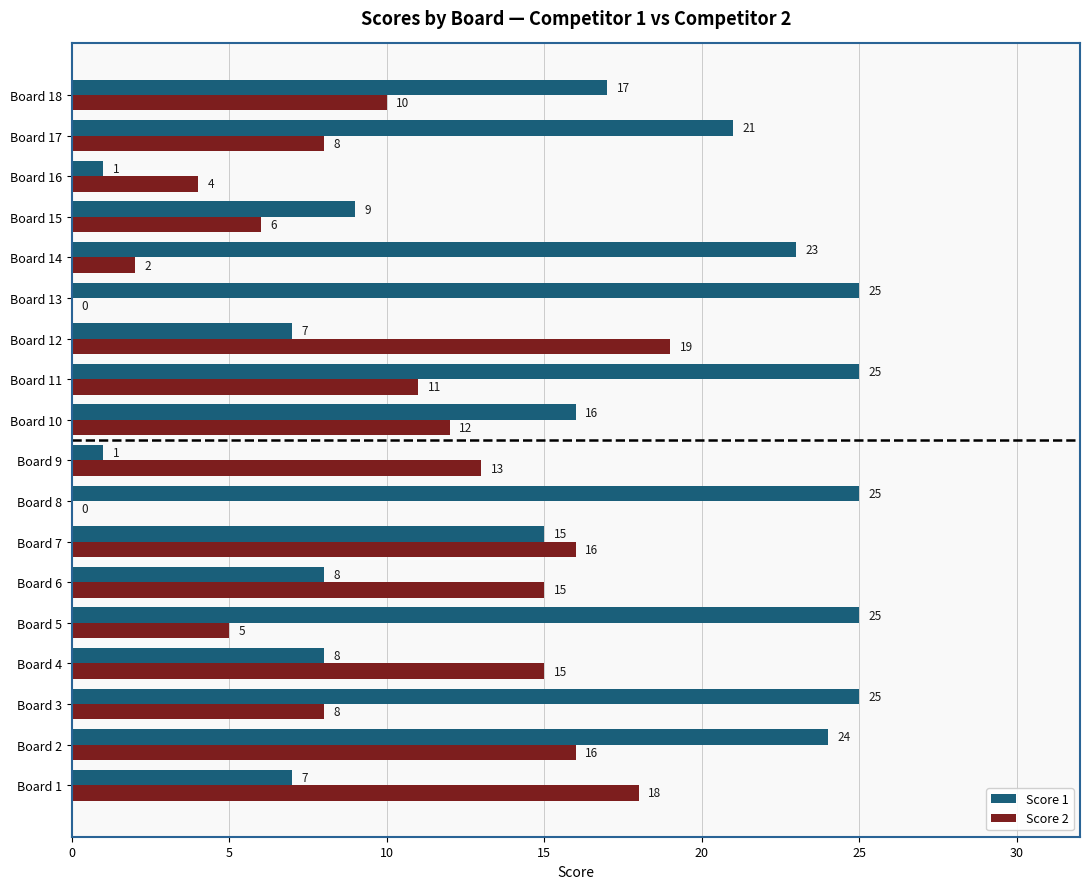

Which series has the largest total across all categories?

Score 1